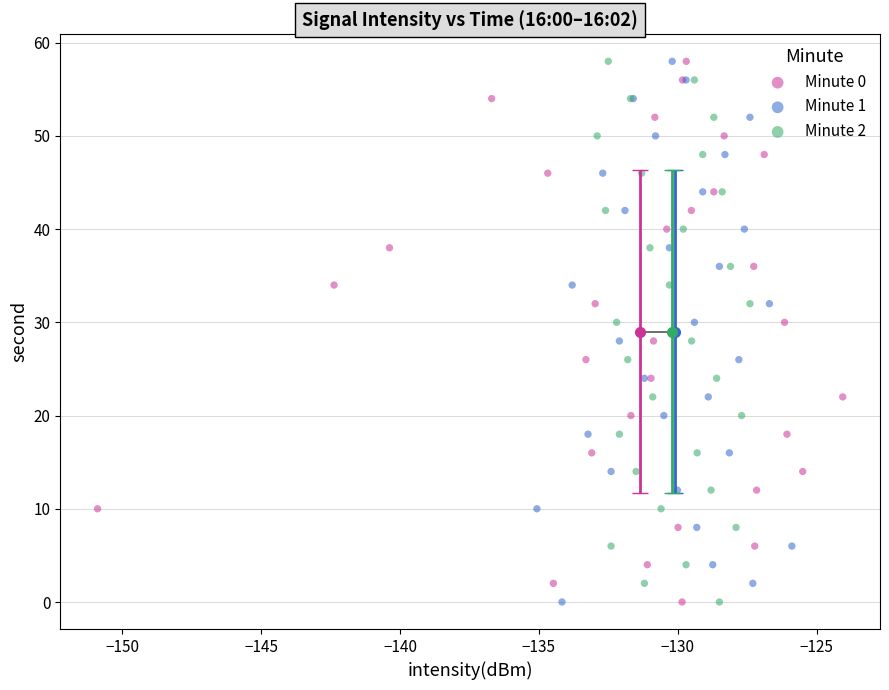

What are all the series names shown in the legend?

Minute 0, Minute 1, Minute 2